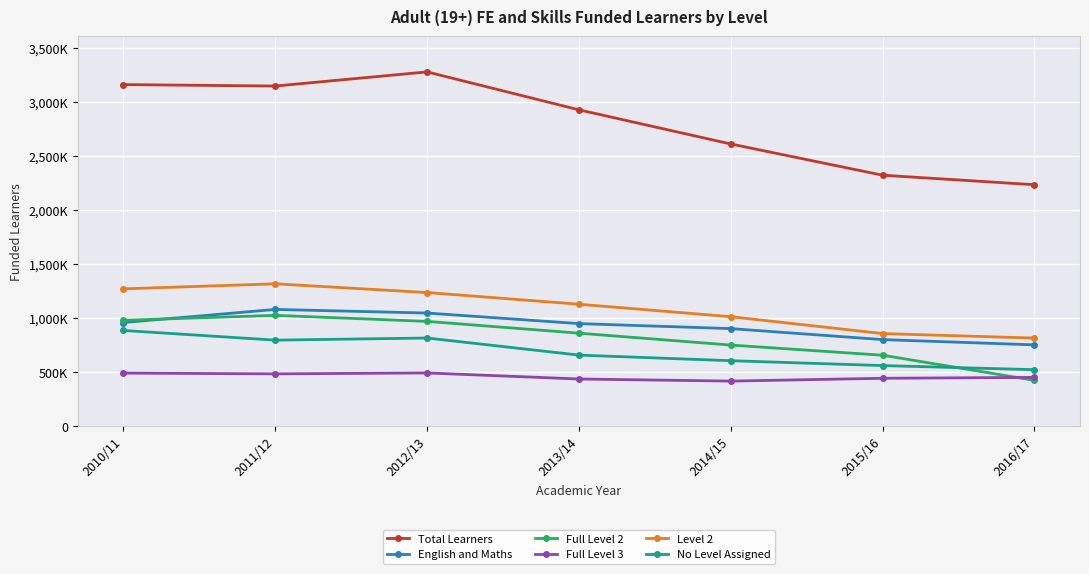

Reading left to right, extract all data points from this chart.

Total Learners: 2010/11=3163200	2011/12=3149700	2012/13=3280600	2013/14=2929600	2014/15=2613700	2015/16=2324700	2016/17=2236800
English and Maths: 2010/11=961800	2011/12=1083000	2012/13=1049600	2013/14=951800	2014/15=905600	2015/16=803800	2016/17=755300
Full Level 2: 2010/11=982600	2011/12=1028100	2012/13=972500	2013/14=863300	2014/15=753300	2015/16=659300	2016/17=426700
Full Level 3: 2010/11=494000	2011/12=486800	2012/13=495300	2013/14=439300	2014/15=419900	2015/16=446000	2016/17=454300
Level 2: 2010/11=1273300	2011/12=1320000	2012/13=1239200	2013/14=1131100	2014/15=1015700	2015/16=859600	2016/17=817900
No Level Assigned: 2010/11=888300	2011/12=798900	2012/13=818500	2013/14=660400	2014/15=608600	2015/16=563600	2016/17=525500